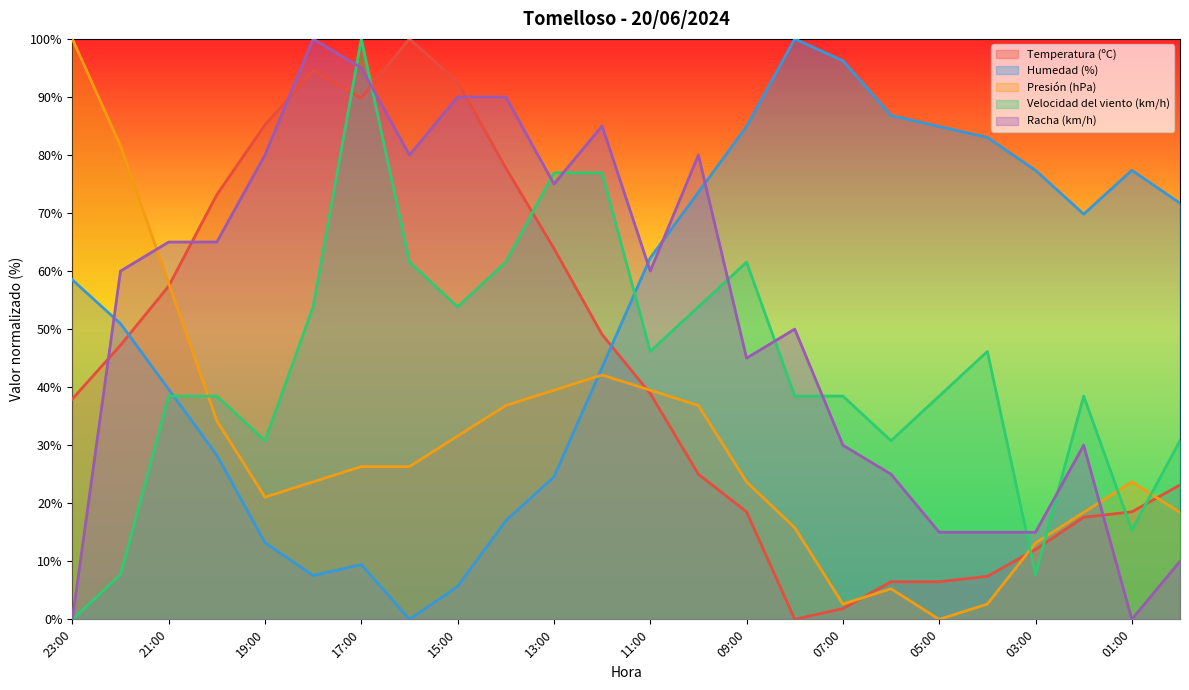

How many lines are shown in the chart?

5